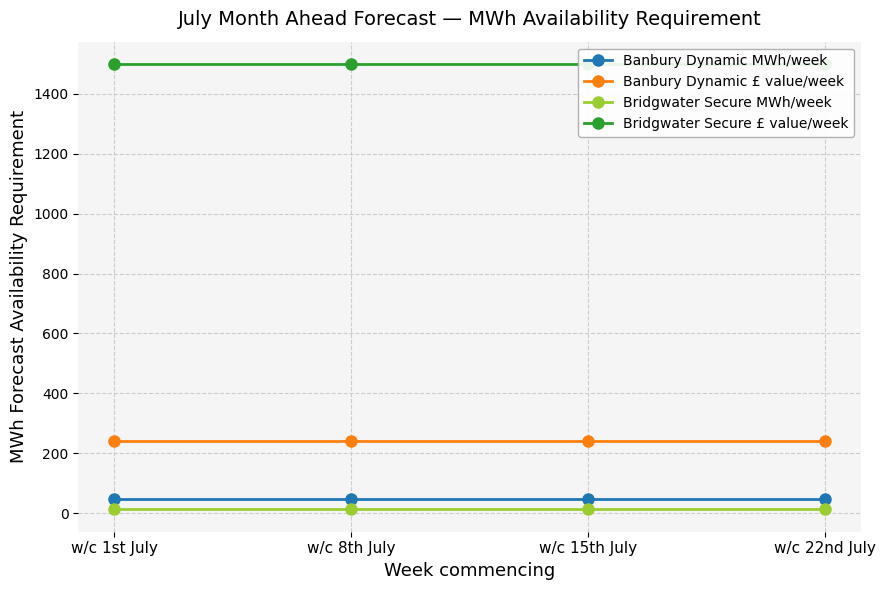

What is the highest value of the Banbury Dynamic MWh/week series?

48